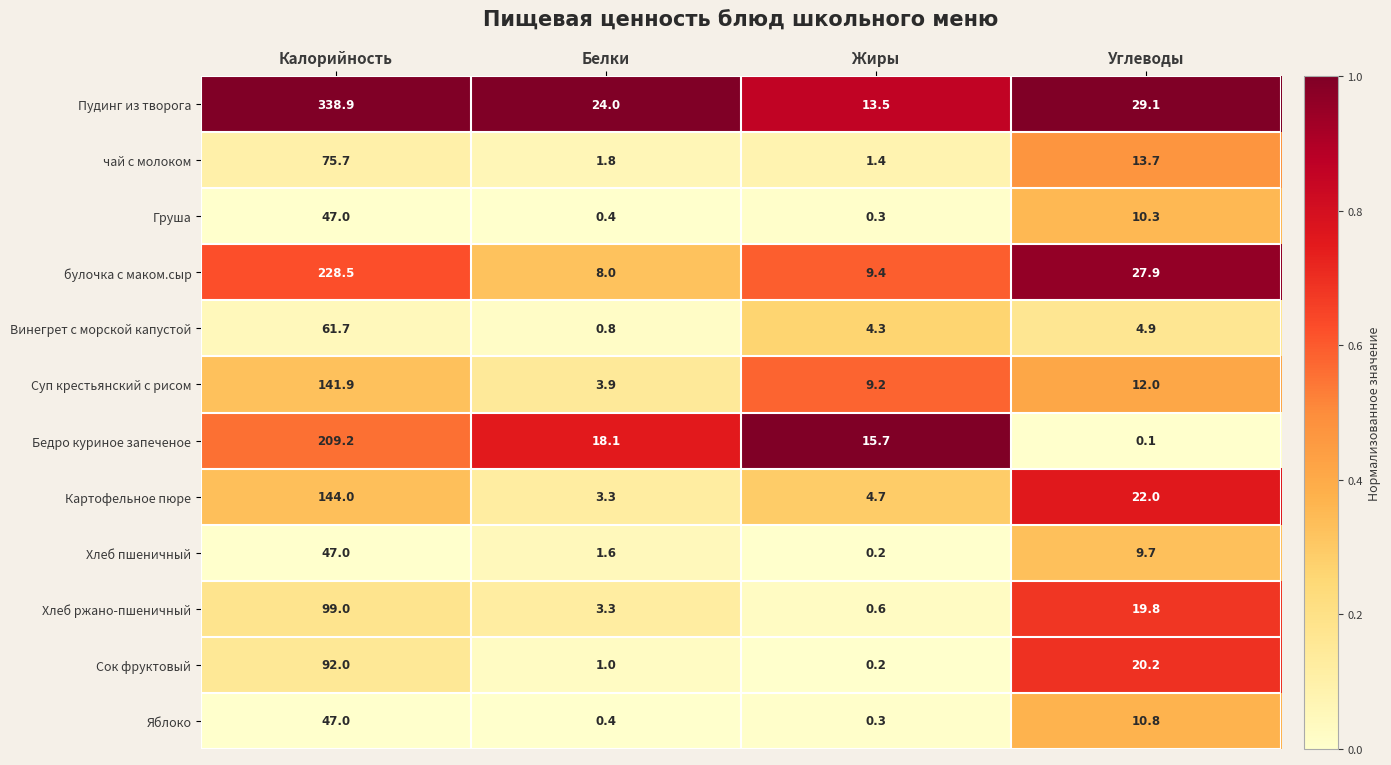

Which series changed the most between Жиры and Углеводы?

Сок фруктовый